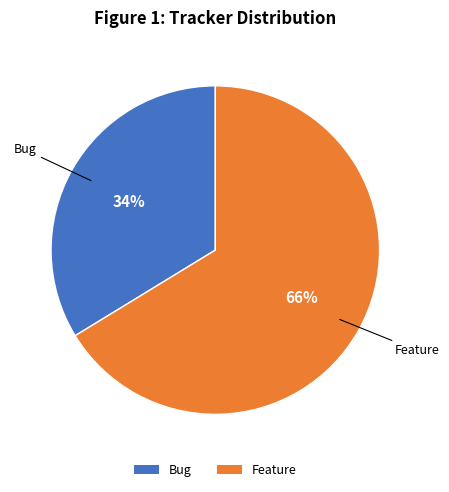

Which category has the smallest portion of the pie?

Bug